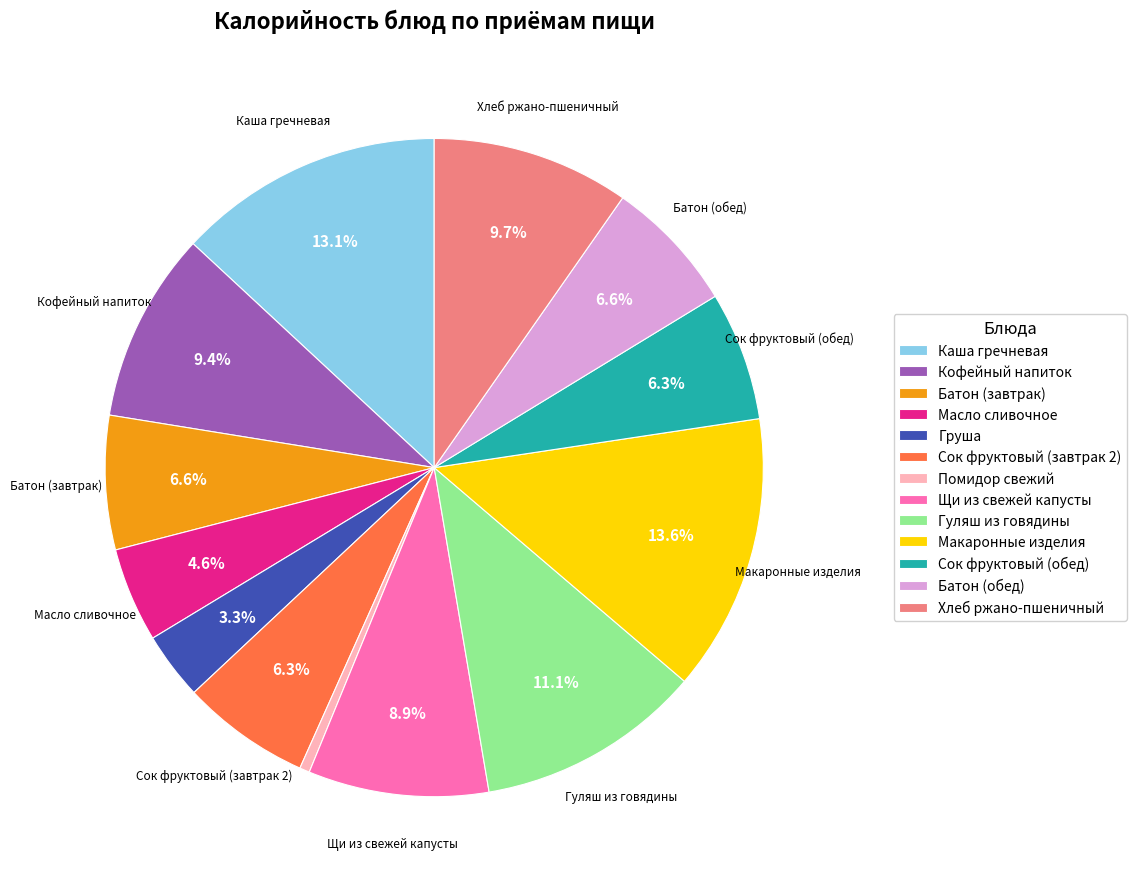

Which has a higher value, Каша гречневая or Батон (обед)?

Каша гречневая